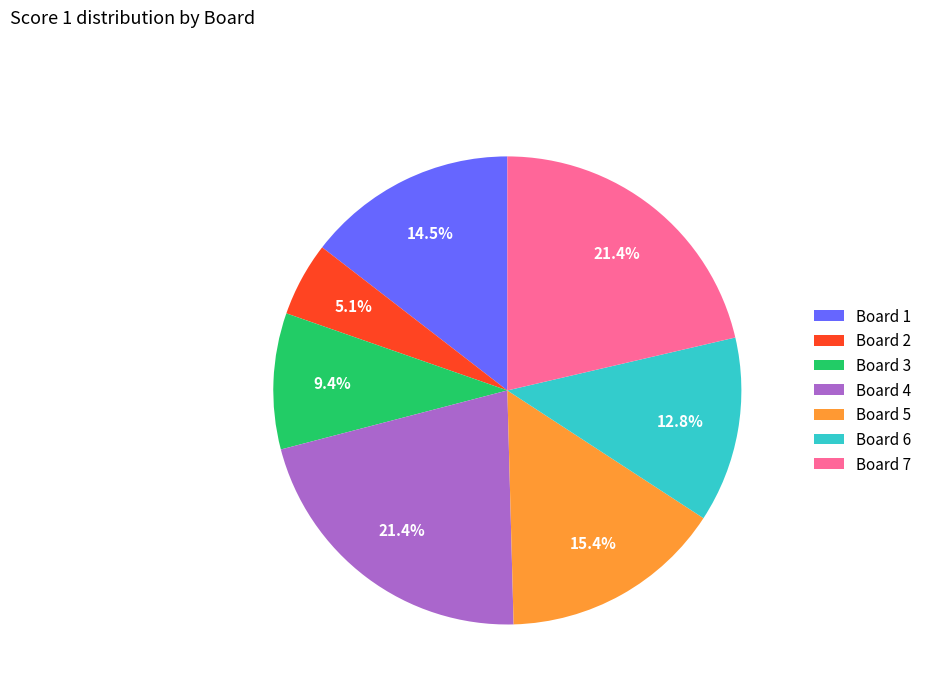

To the nearest percent, what is the combined percentage of Board 2 and Board 7?

26%